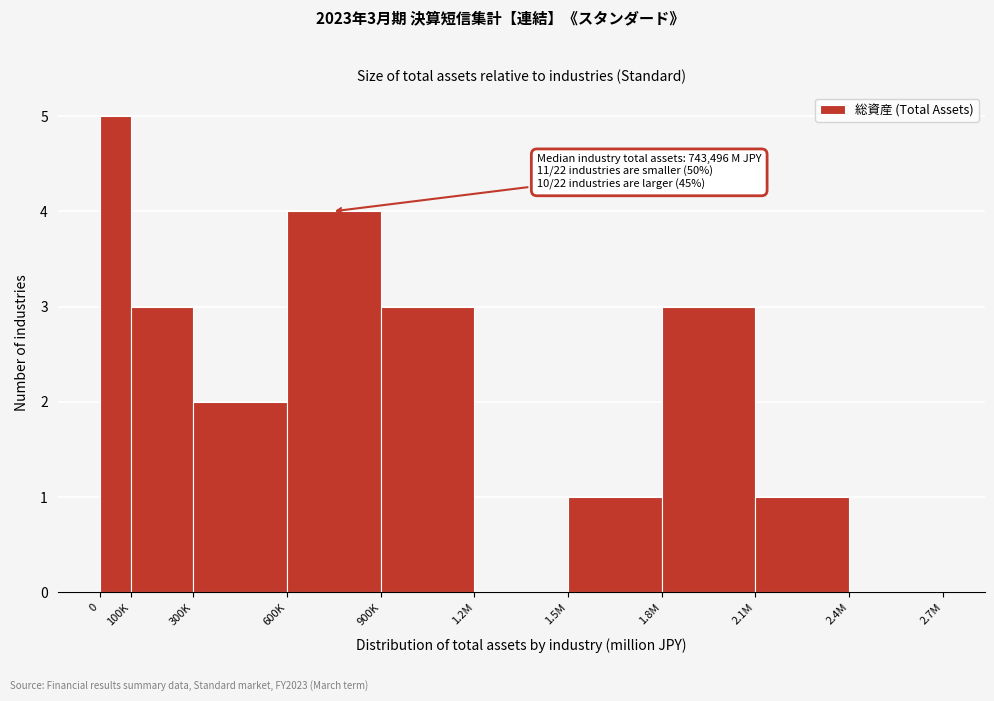

Reading left to right, what are all the values shown in this chart?

0=5	100K=3	300K=2	600K=4	900K=3	1.2M=0	1.5M=1	1.8M=3	2.1M=1	2.4M=0